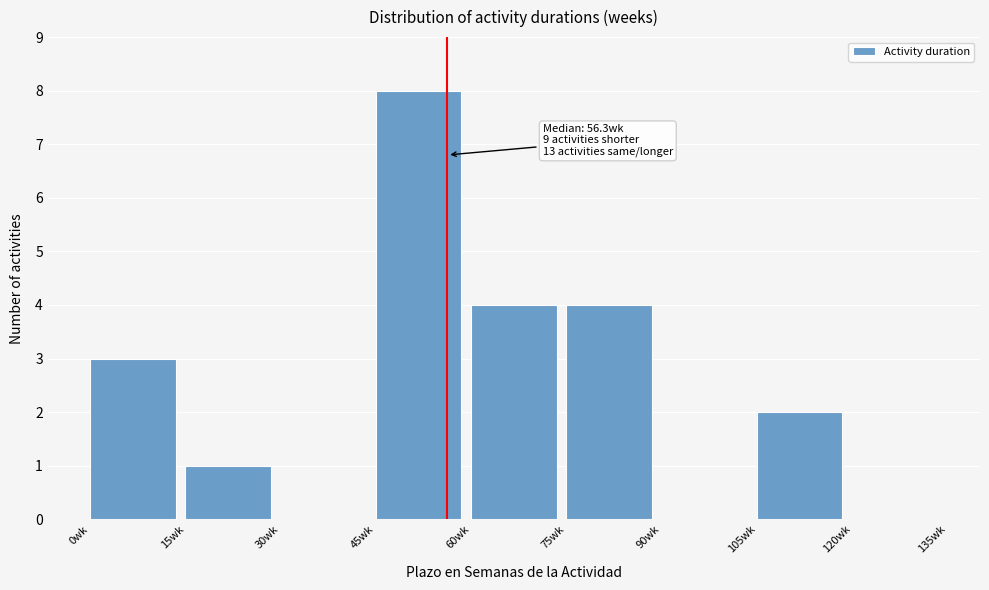

Over which range of the x-axis is the bar tallest?

45 to 60